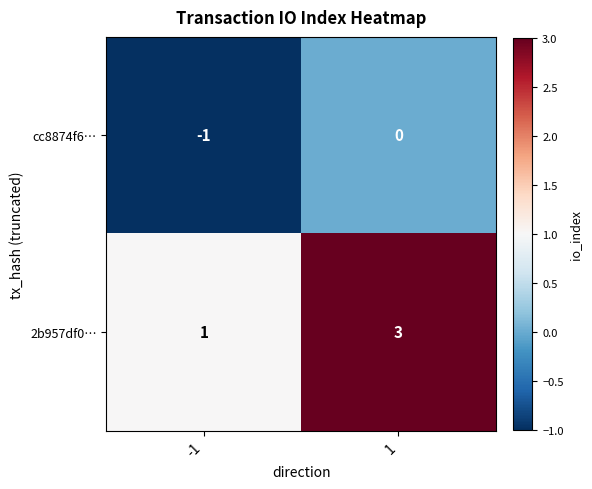

At which category is the sum across all series the highest?

1